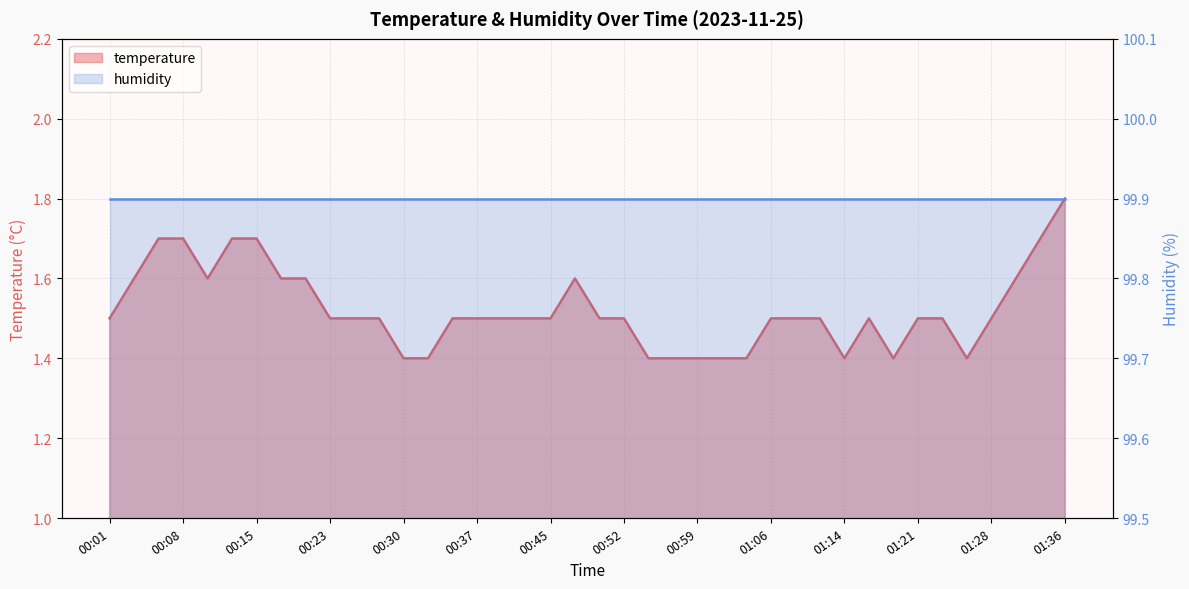

Reading right to left, what are all the values shown in this chart?

1.8	1.7	1.6	1.5	1.4	1.5	1.5	1.4	1.5	1.4	1.5	1.5	1.5	1.4	1.4	1.4	1.4	1.4	1.5	1.5	1.6	1.5	1.5	1.5	1.5	1.5	1.4	1.4	1.5	1.5	1.5	1.6	1.6	1.7	1.7	1.6	1.7	1.7	1.6	1.5